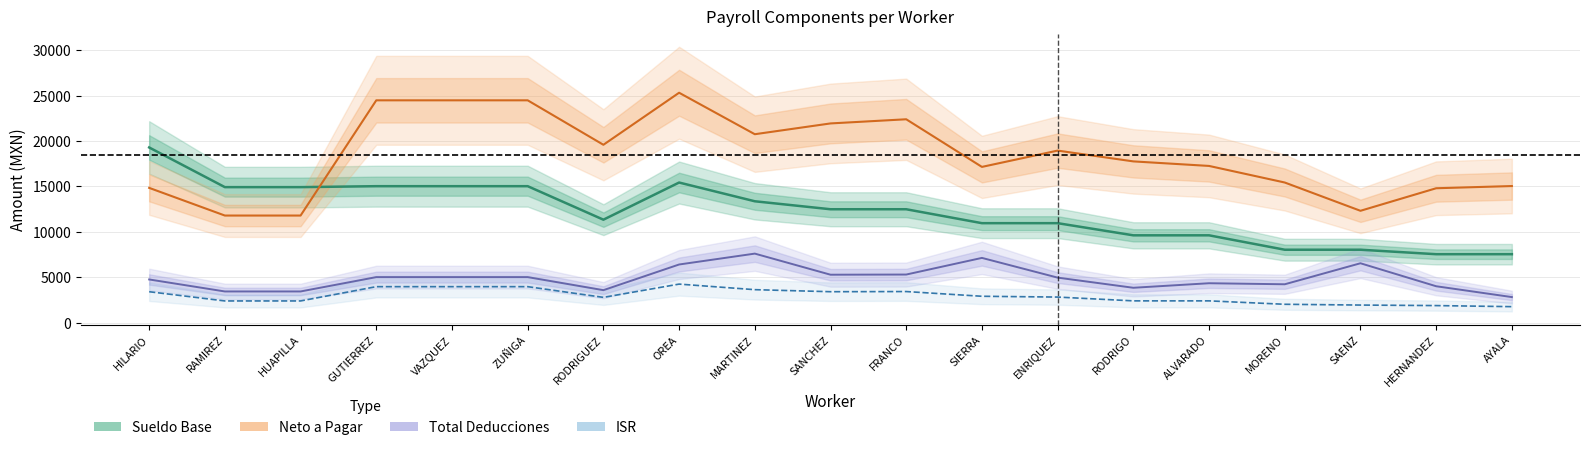

Rank the categories by Neto a Pagar value from lowest to highest.

RAMIREZ, HUAPILLA, SAENZ, HERNANDEZ, HILARIO, AYALA, MORENO, SIERRA, ALVARADO, RODRIGO, ENRIQUEZ, RODRIGUEZ, MARTINEZ, SANCHEZ, FRANCO, GUTIERREZ, VAZQUEZ, ZUÑIGA, OREA